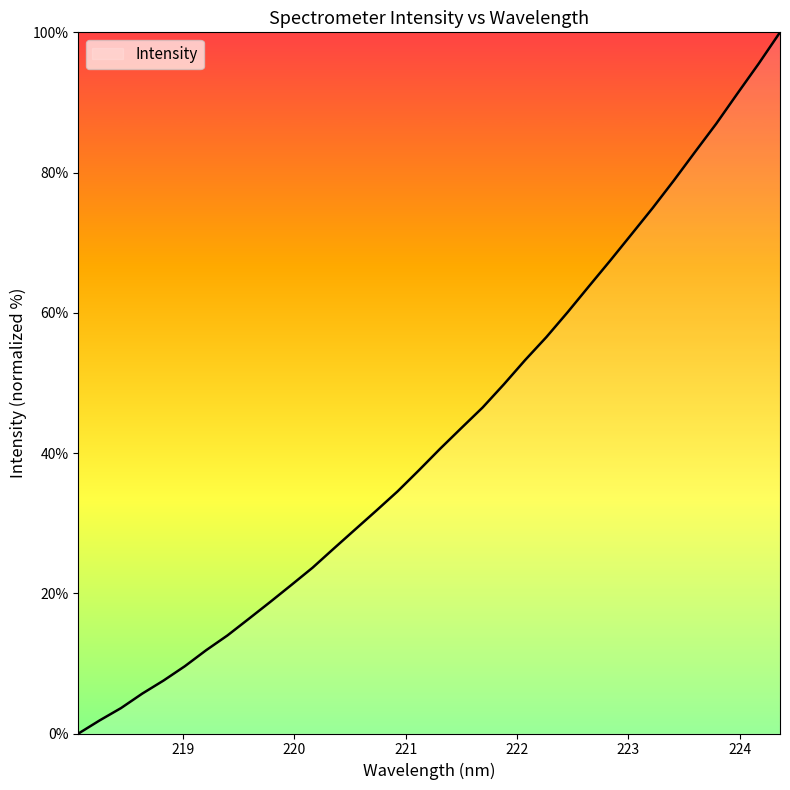

What is the greatest value displayed?

100.0